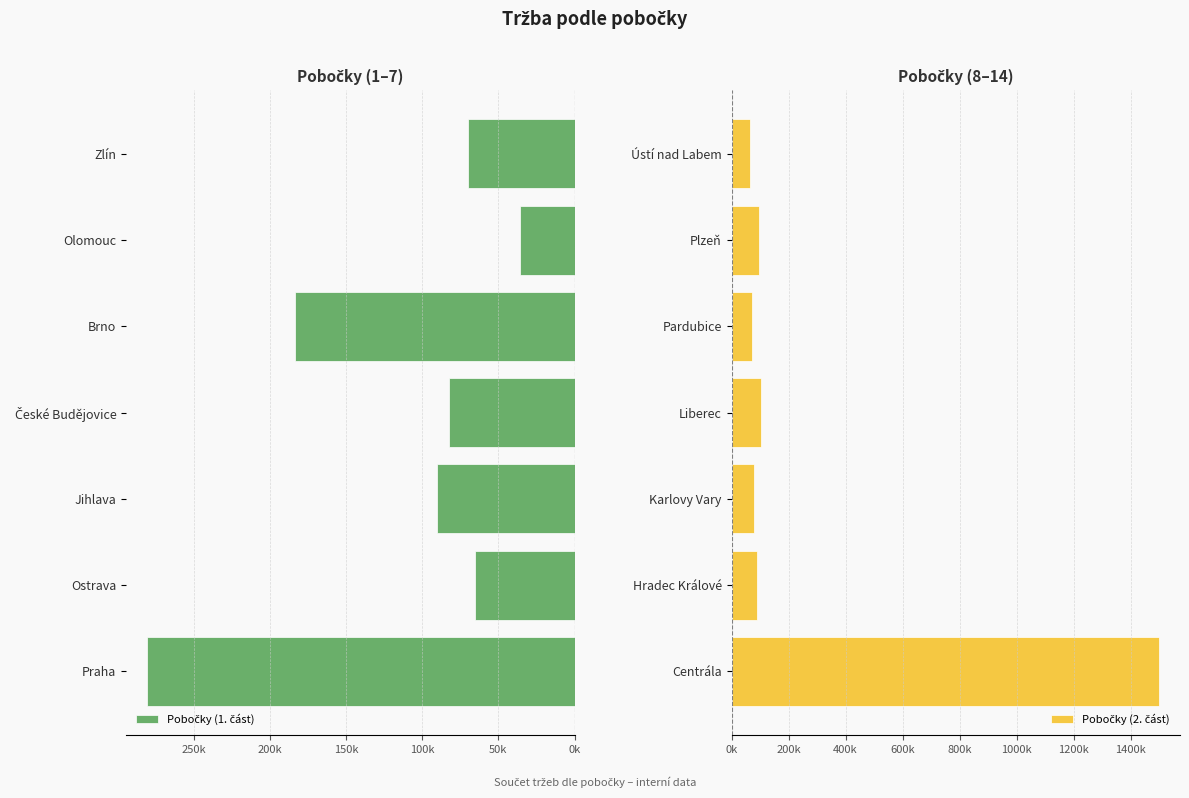

How many categories are shown in the chart?

7